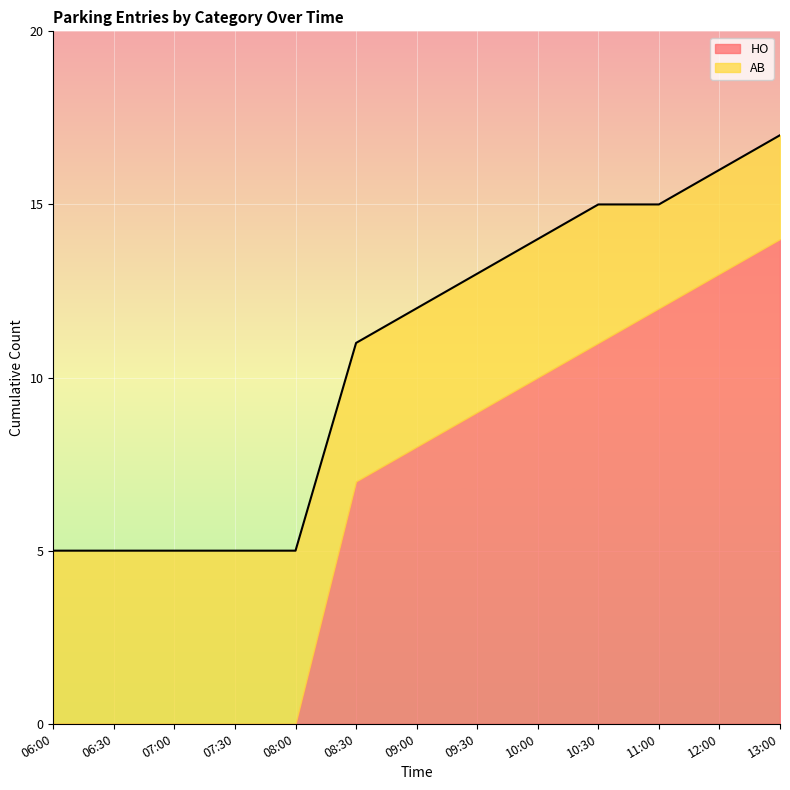

How many lines are shown in the chart?

2